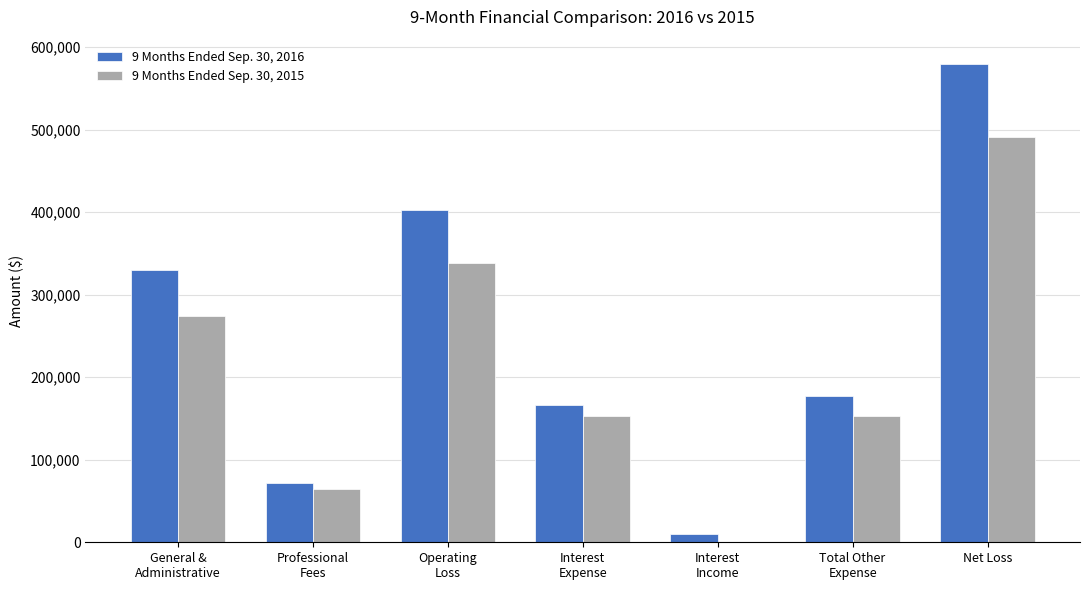

At which category is the sum across all series the highest?

Net Loss